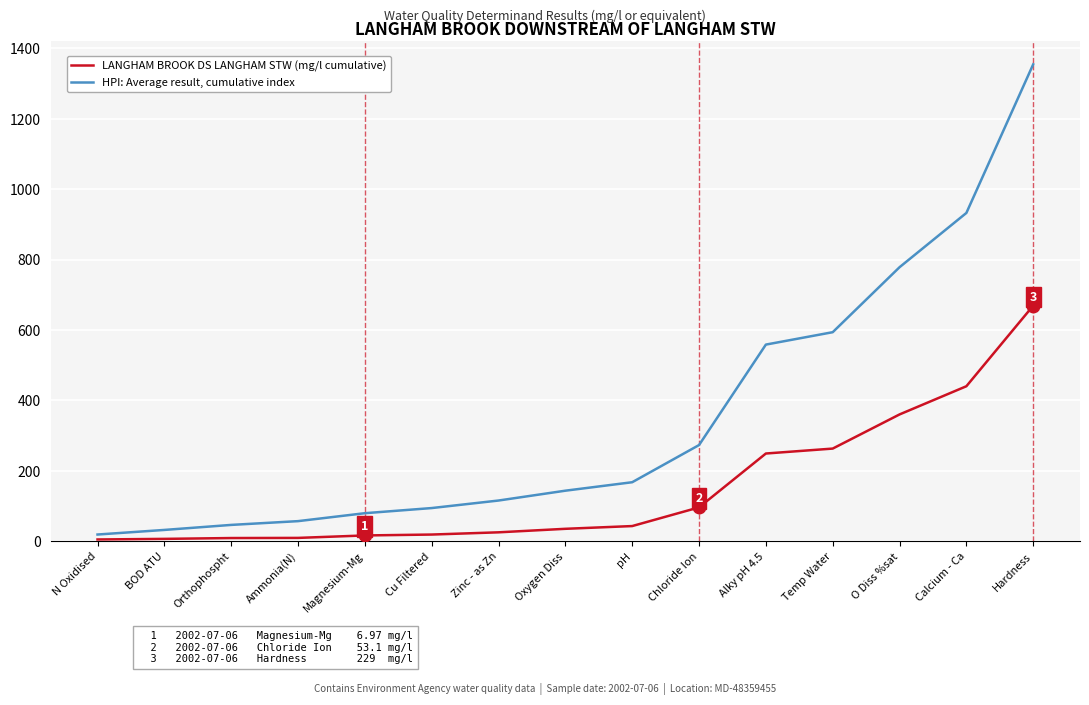

Where does the HPI: Average result, cumulative index series first go above 143?

Oxygen Diss